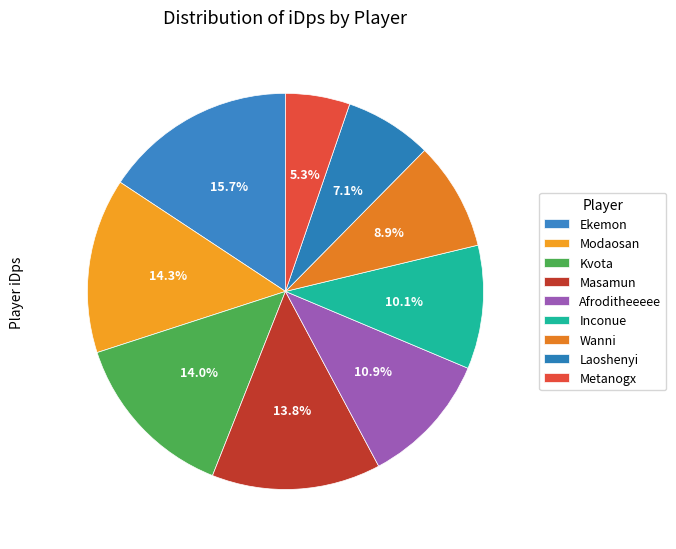

How many segments does this pie chart have?

9